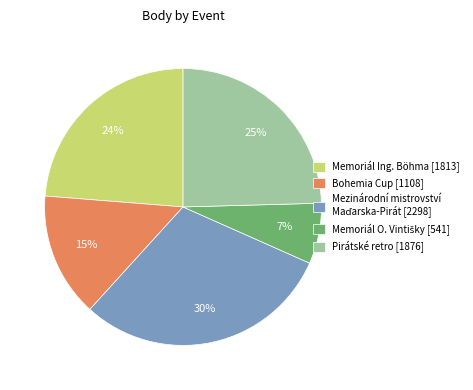

To the nearest percent, what percentage of the pie is Pirátské retro [1876]?

25%